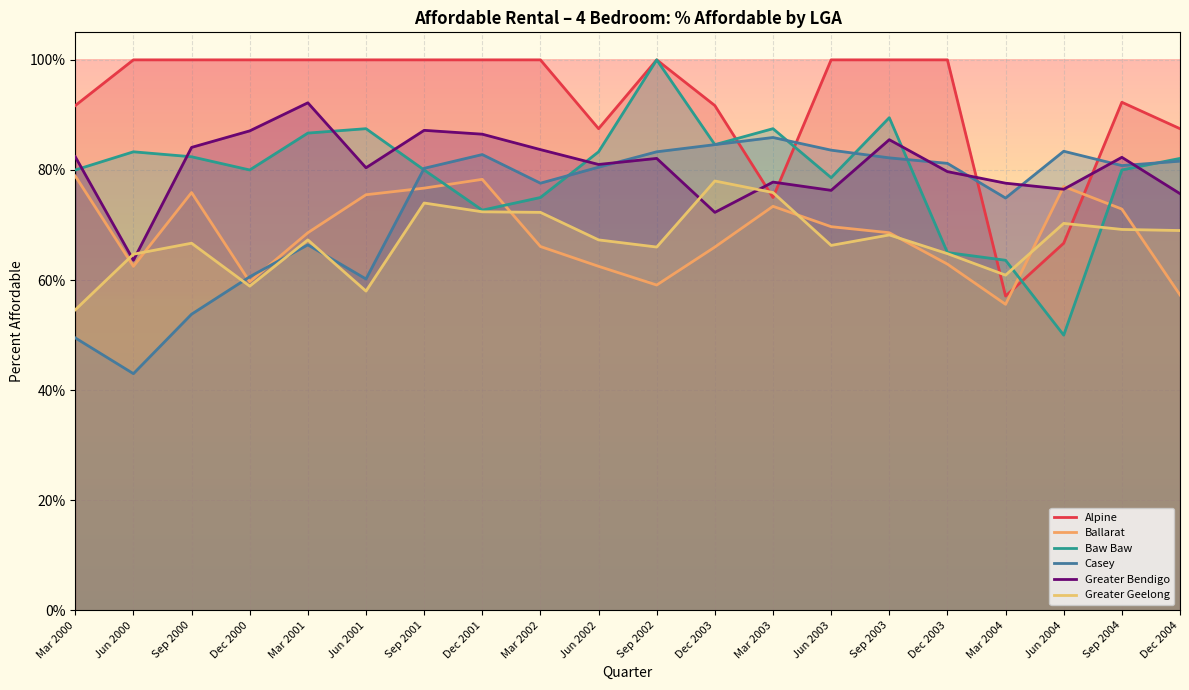

True or false: Ballarat has a value of 1.0 at Sep 2002.

False